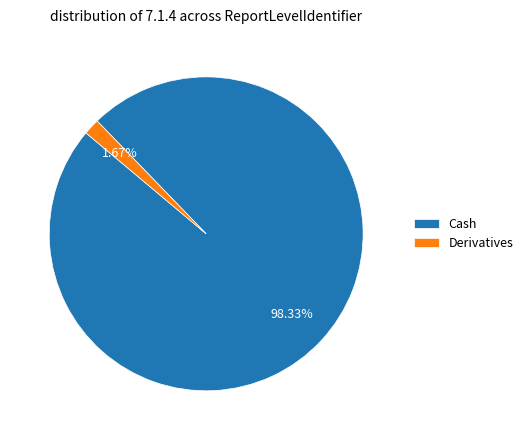

How many slices are in this pie chart?

2